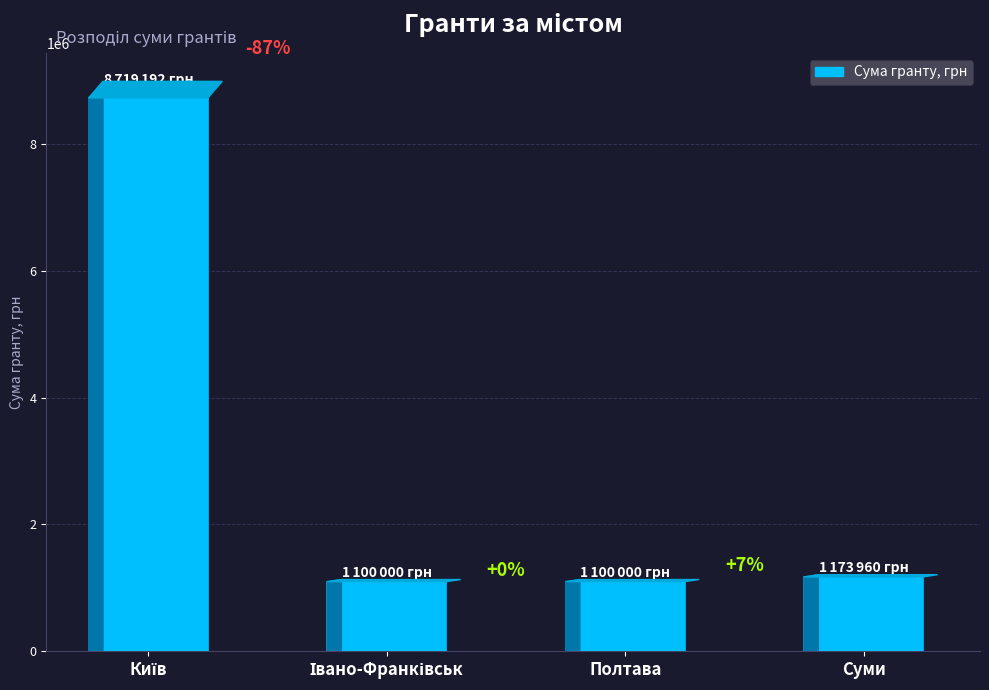

What is the value of the 3rd bar from the left?

1100000